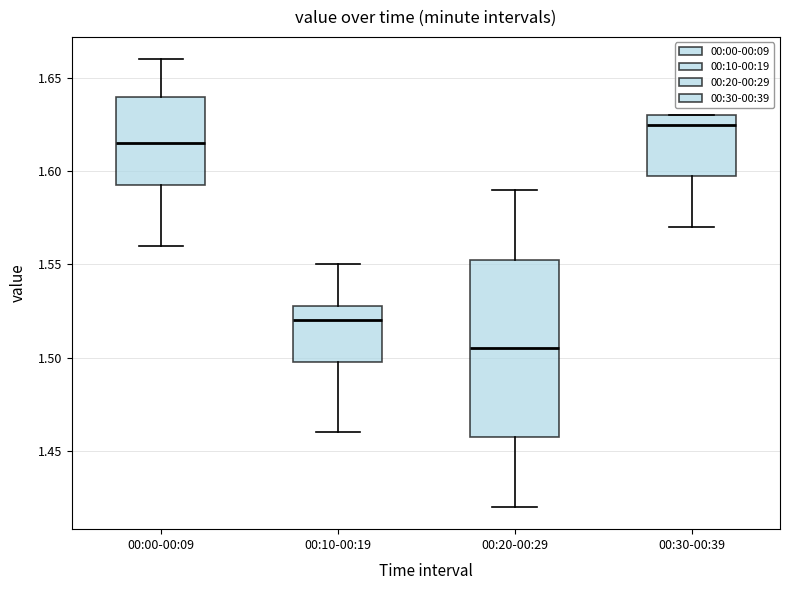

Where is the lower edge of the box for 00:20-00:29 on the y-axis? The values are not printed on the chart, so give them approximately, as read against the axis.

1.460